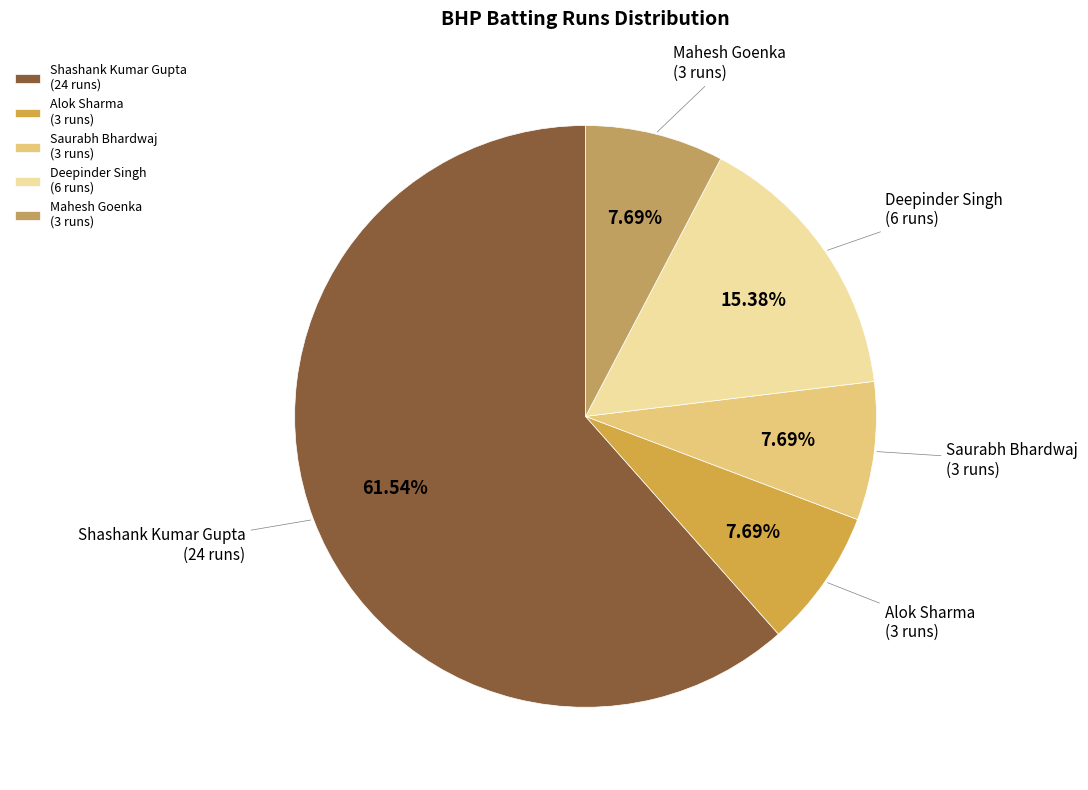

True or false: Alok Sharma accounts for 20% of the total.

False